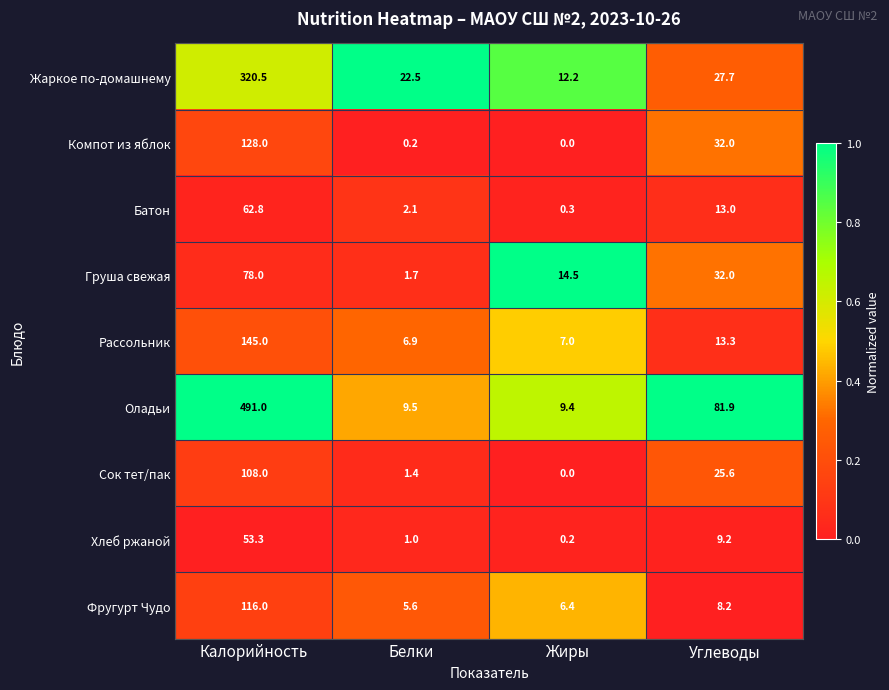

List the labels in order of Жаркое по-домашнему value, largest first.

Калорийность, Углеводы, Белки, Жиры